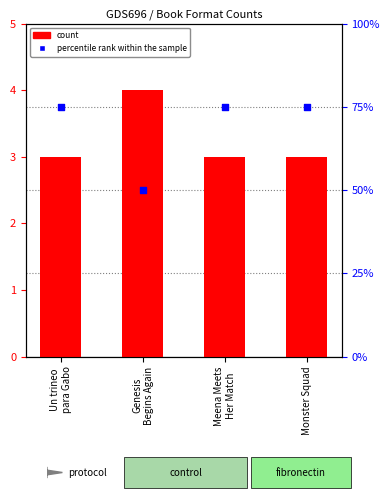

What are all the series names shown in the legend?

count, percentile rank within the sample